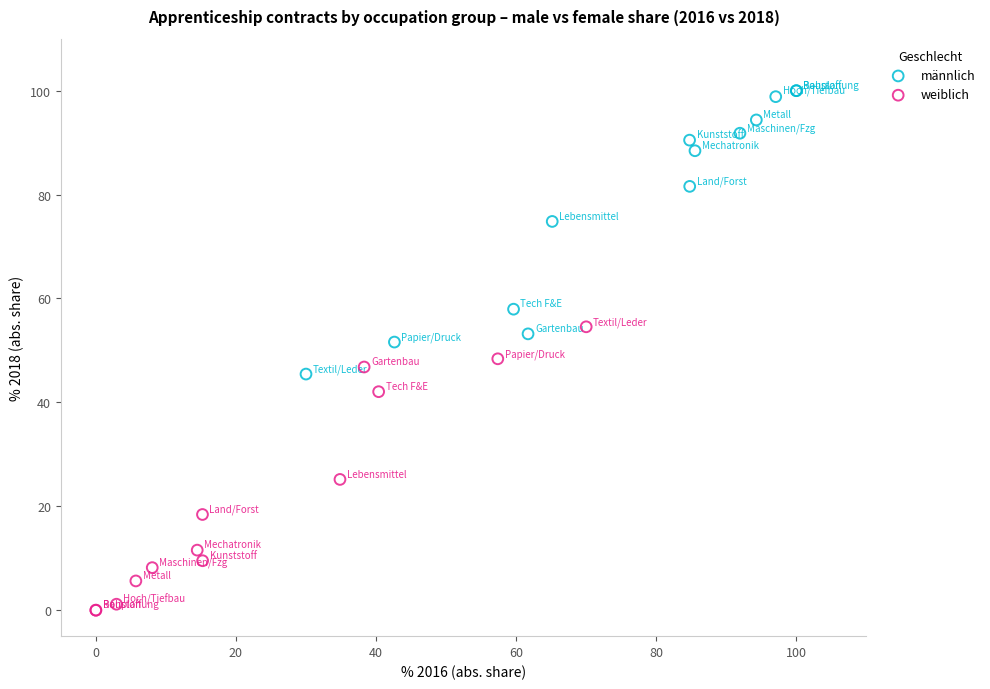

Which series reaches the minimum Y coordinate?

weiblich